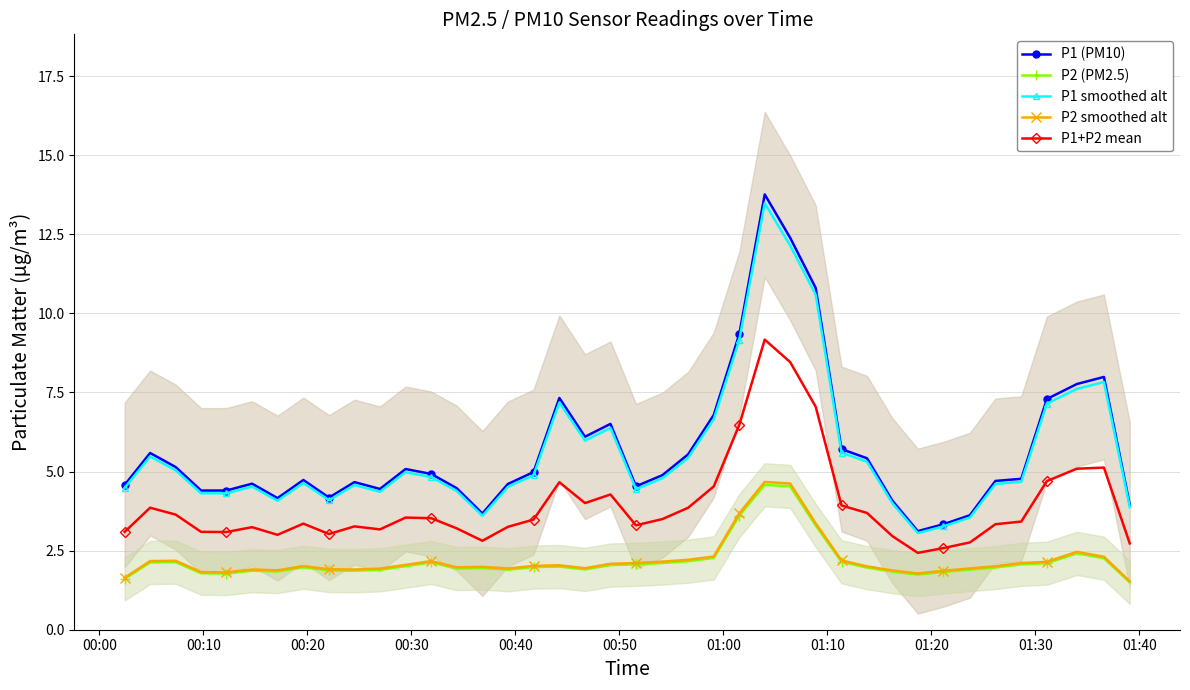

True or false: P1 (PM10) has more than 2 interior local peaks.

True